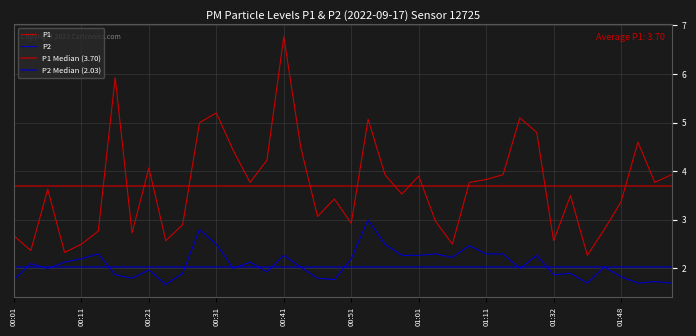

How many distinct data groups are displayed?

2